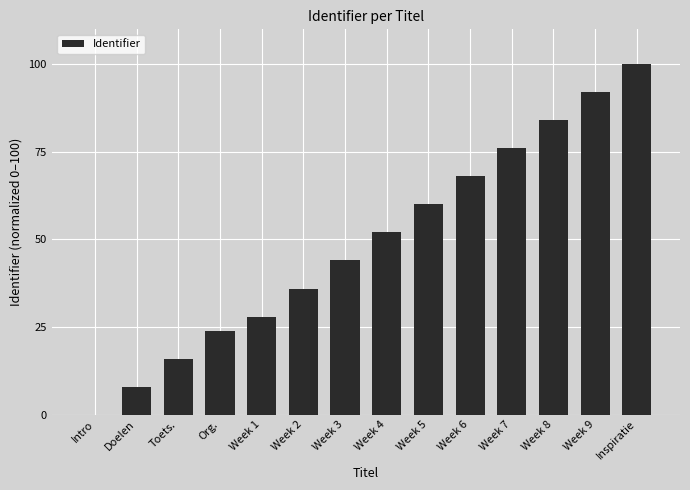

Reading left to right, what are all the values shown in this chart?

0.0	8.0	16.0	24.0	28.0	36.0	44.0	52.0	60.0	68.0	76.0	84.0	92.0	100.0